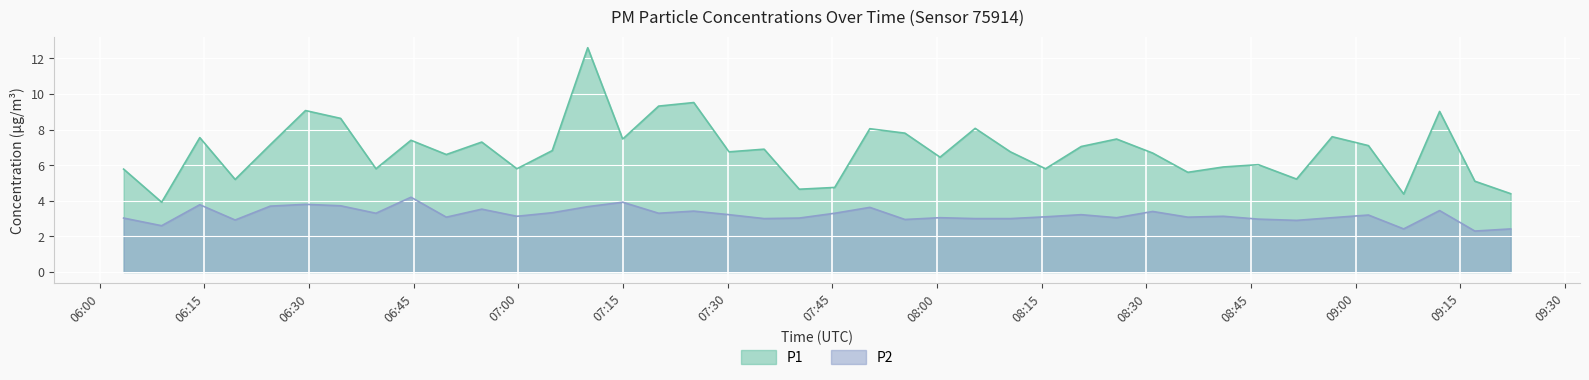

True or false: P2 and P1 cross at least once.

False